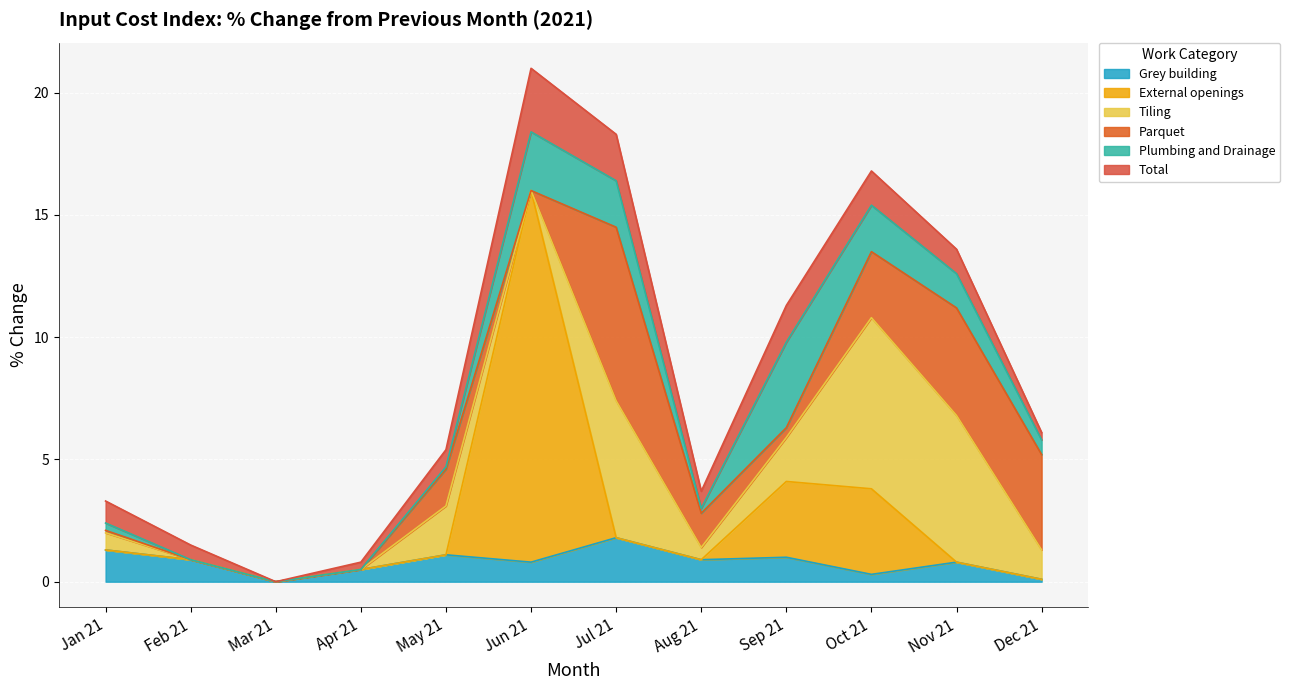

List the labels in order of Total value, largest first.

Jun 21, Jul 21, Sep 21, Oct 21, Nov 21, Jan 21, May 21, Aug 21, Feb 21, Apr 21, Dec 21, Mar 21